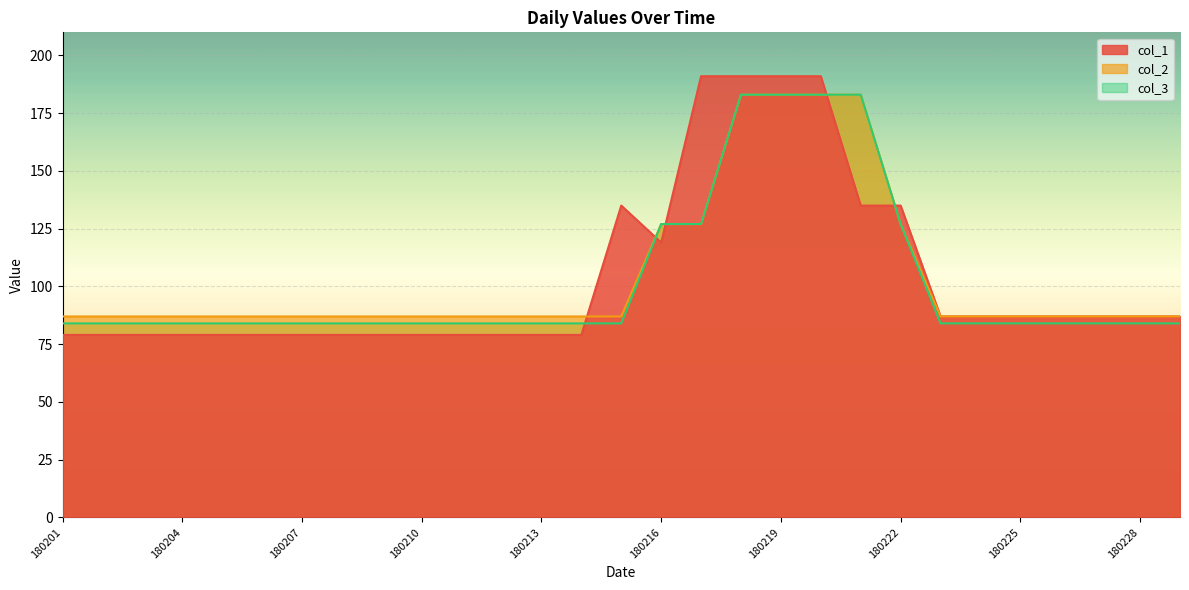

The value of col_3 at 180226 is 114. True or false?

False